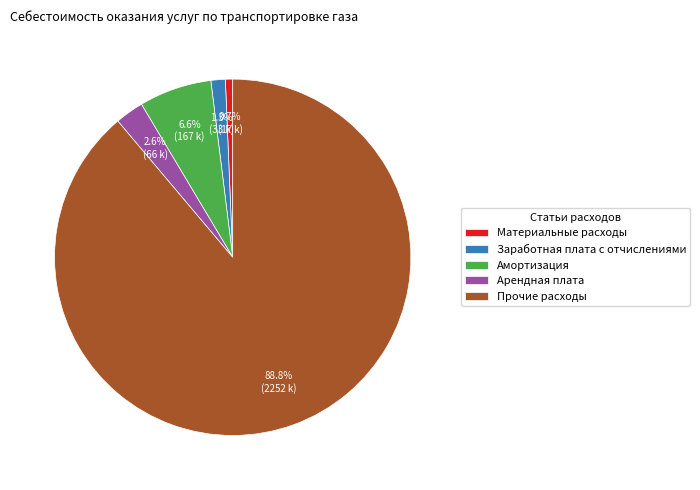

Which category has the smallest portion of the pie?

Материальные расходы